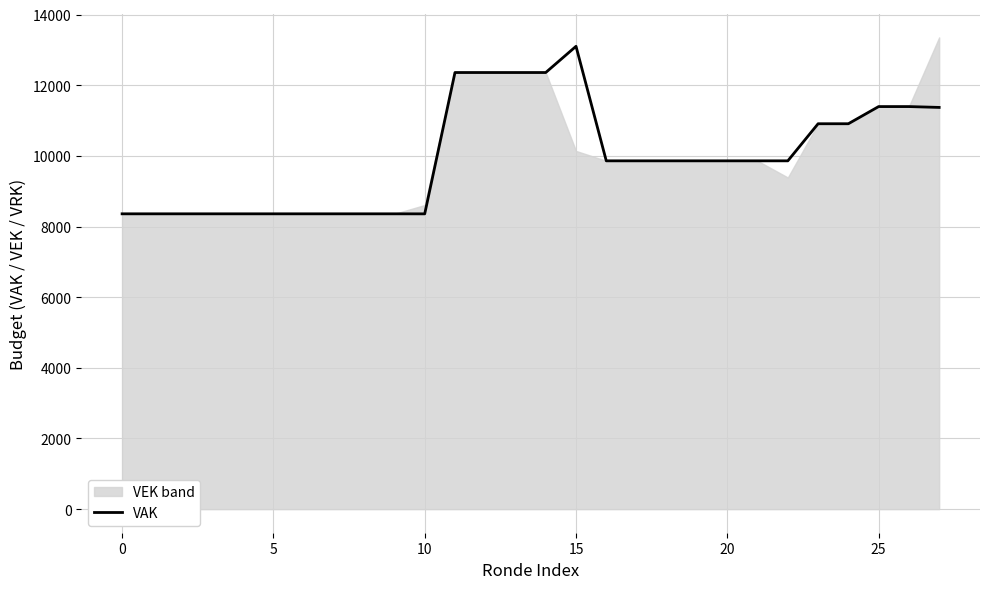

What is the lowest value of the VAK series?

8359